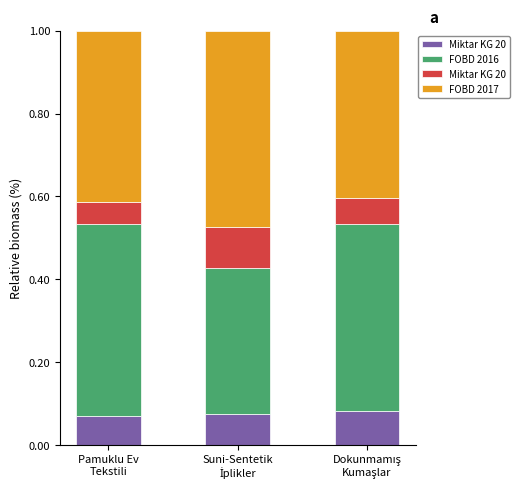

True or false: FOBD 2016 has a value of 0.6 at Dokunmamış
Kumaşlar.

False